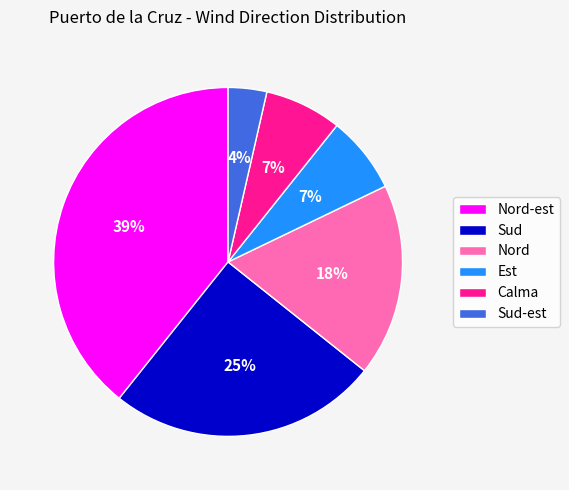

Which slice is the largest?

Nord-est